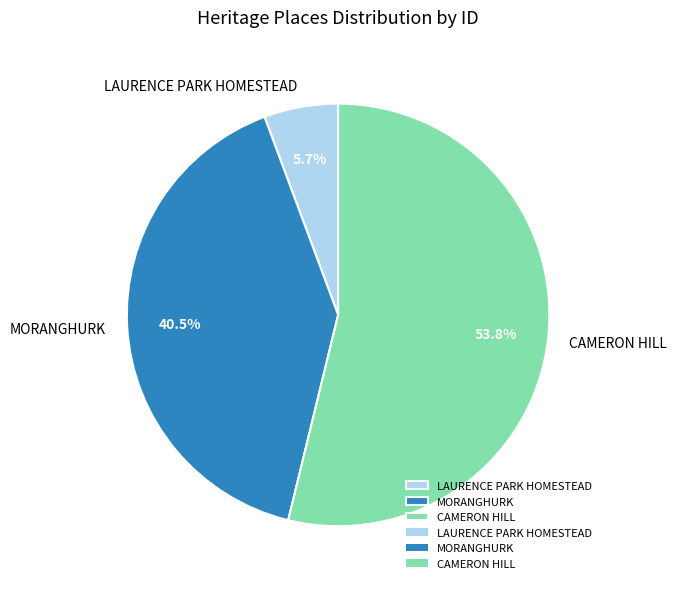

To the nearest percent, what is the difference between the LAURENCE PARK HOMESTEAD and MORANGHURK slice percentages?

35%